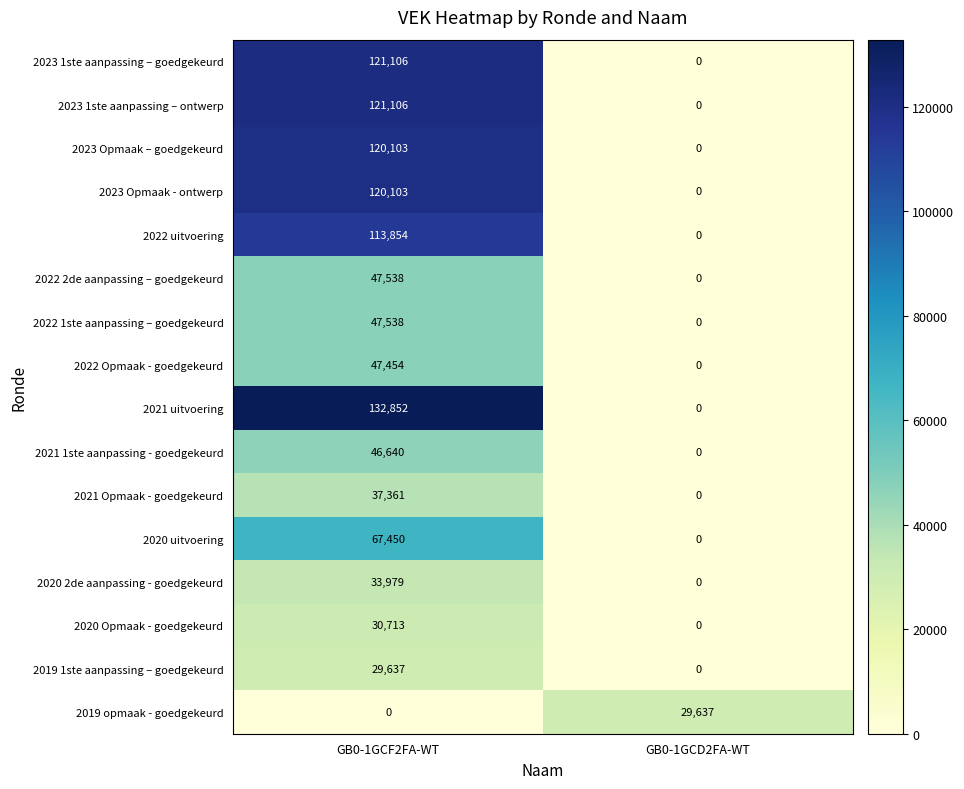

How many values in the 2019 1ste aanpassing – goedgekeurd series are below 29637?

1